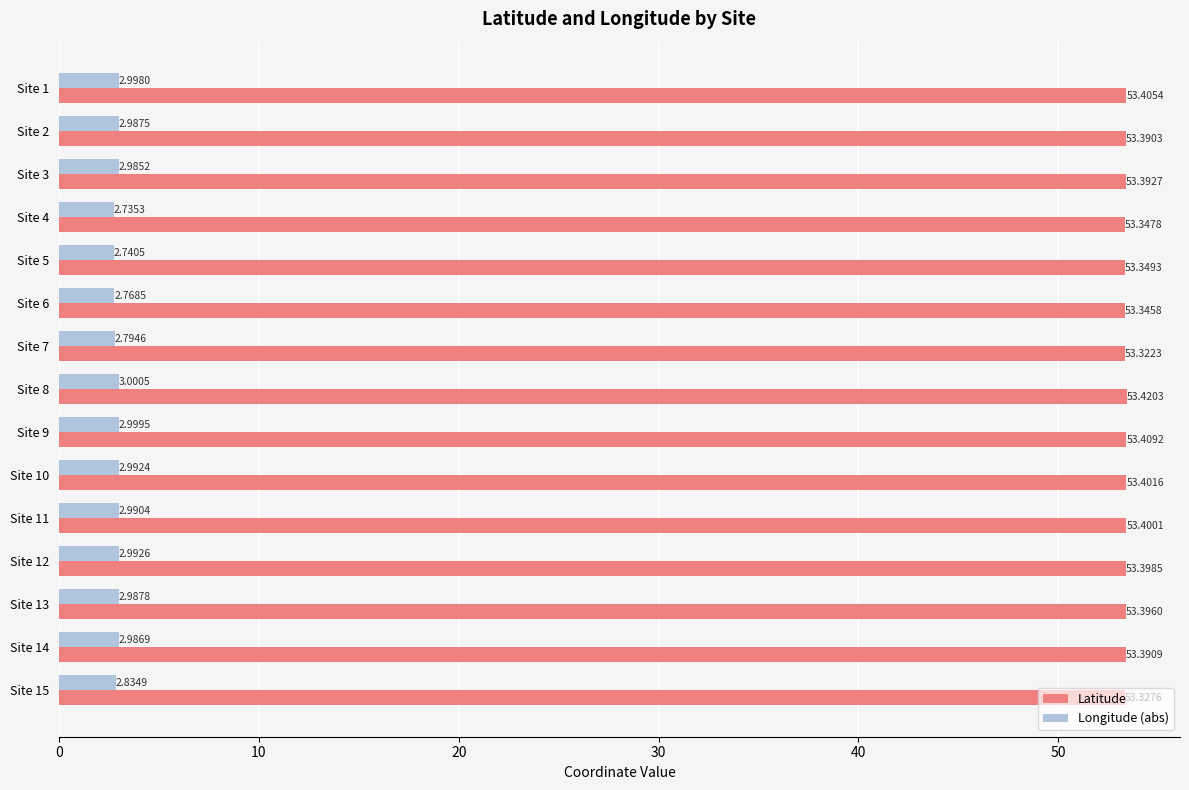

Rank the series by their maximum value, from lowest to highest.

Longitude (abs), Latitude